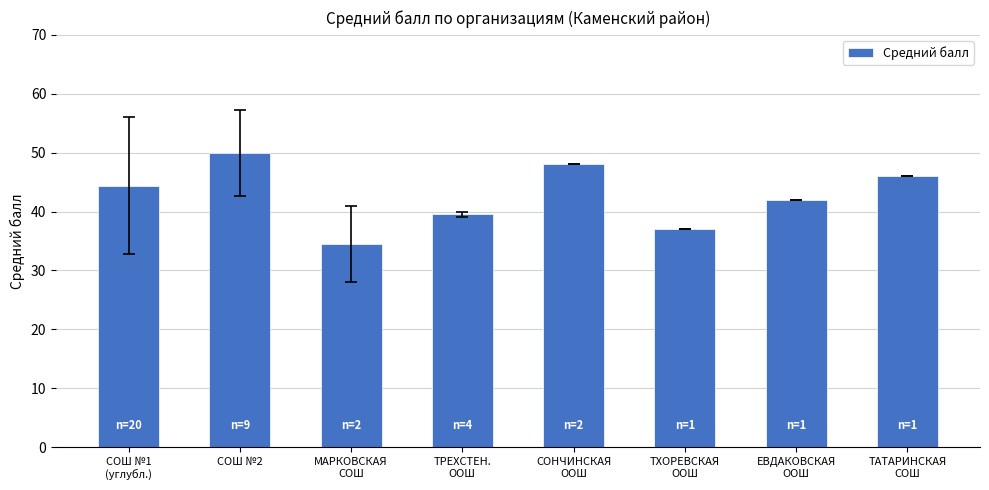

List the labels in order of value, largest first.

СОШ №2, СОНЧИНСКАЯ
ООШ, ТАТАРИНСКАЯ
СОШ, СОШ №1
(углубл.), ЕВДАКОВСКАЯ
ООШ, ТРЕХСТЕН.
ООШ, ТХОРЕВСКАЯ
ООШ, МАРКОВСКАЯ
СОШ